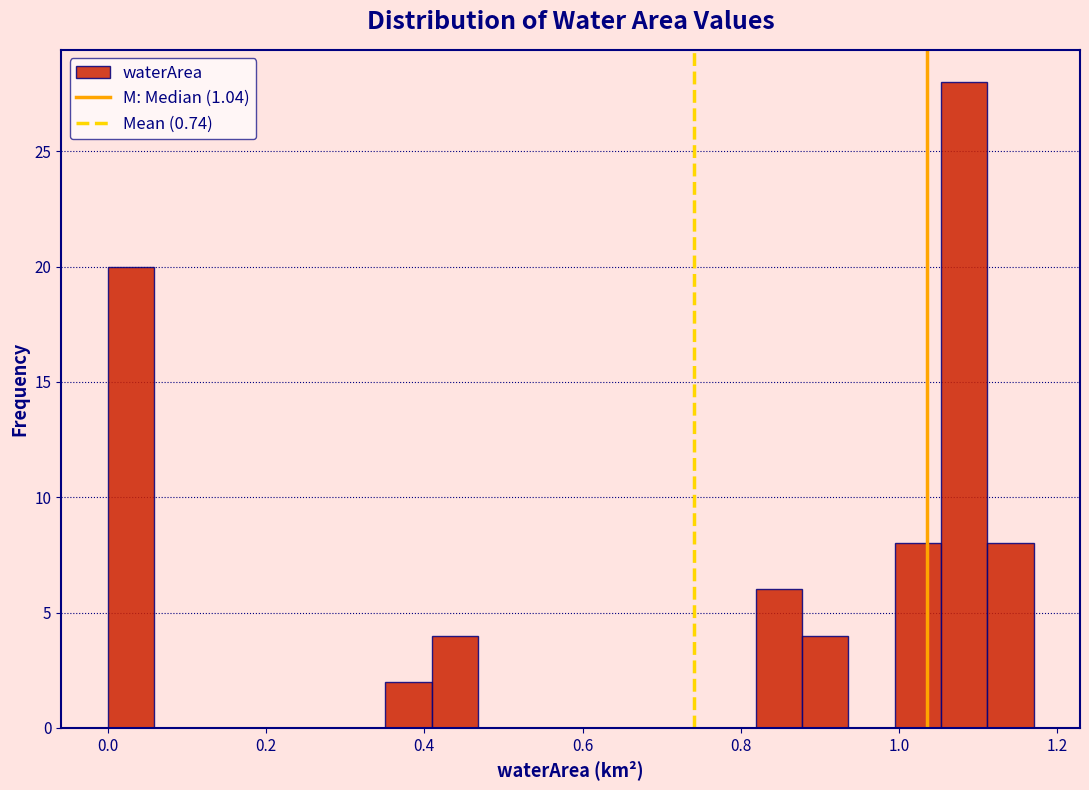

Read against the x-axis, roughly where is the centre of the tallest bar?

1.08